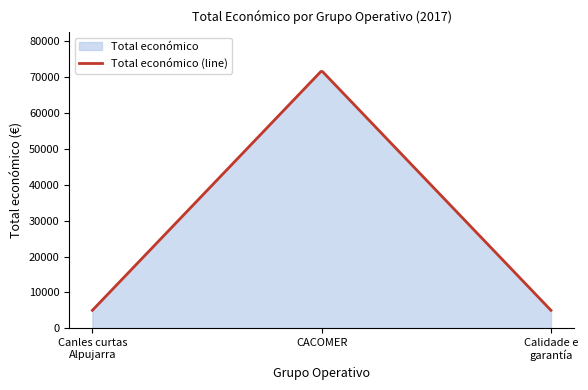

What is the label of the 2nd point from the right?

2017 (CACOMER)